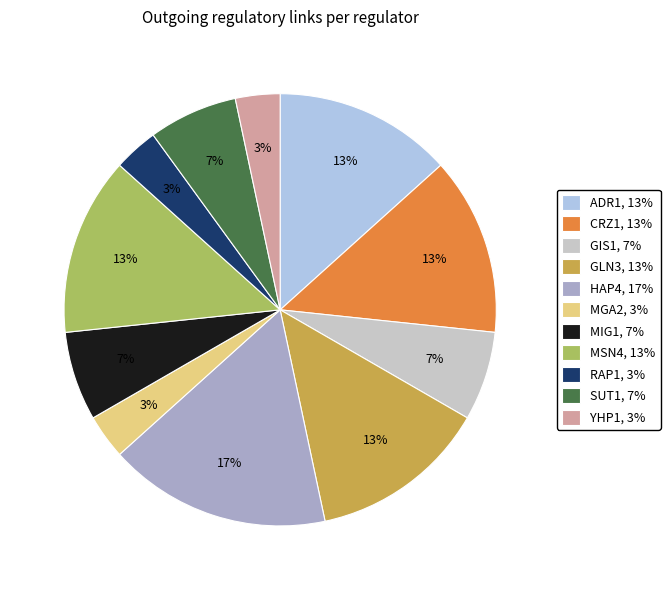

Do YHP1, 3% and ADR1, 13% together represent more than half of the pie?

No